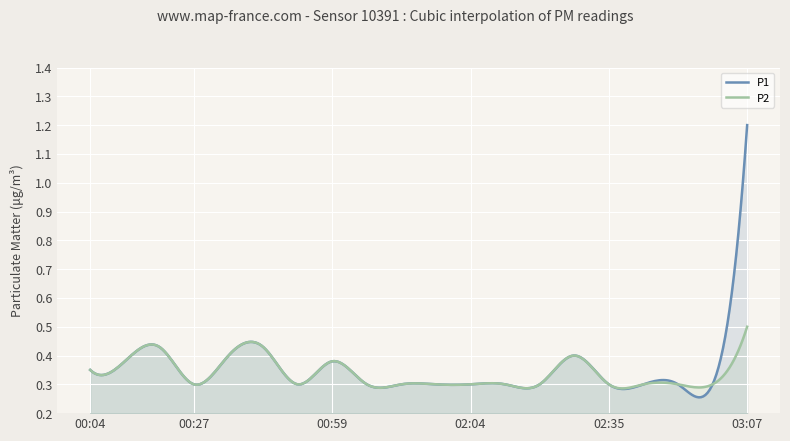

How many categories are shown in the chart?

300